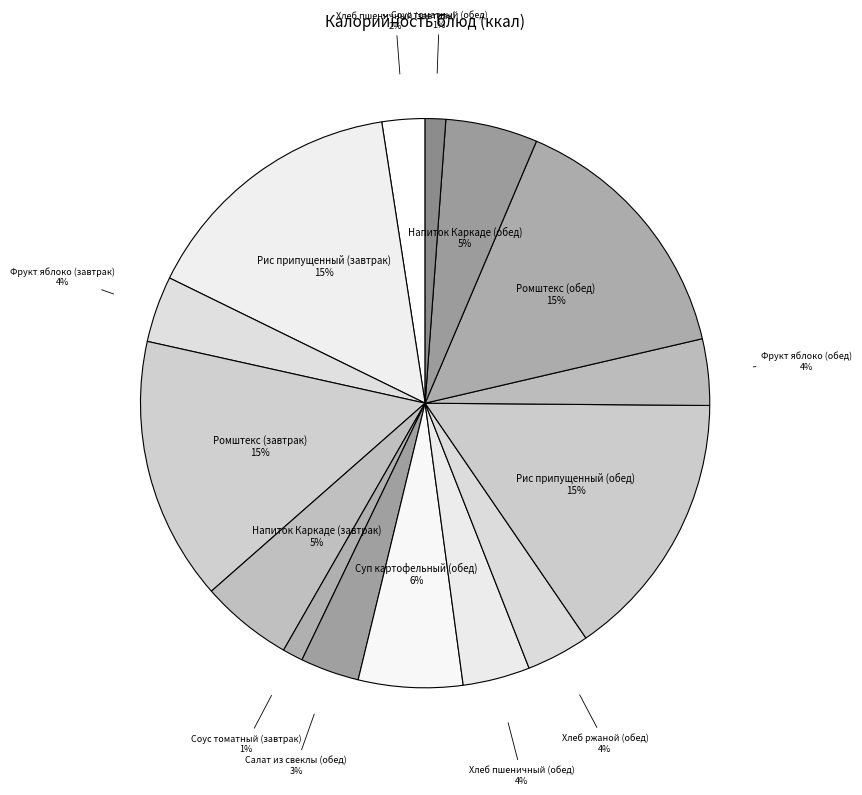

Do Салат из свеклы (обед) and Хлеб пшеничный (завтрак) together represent more than half of the pie?

No